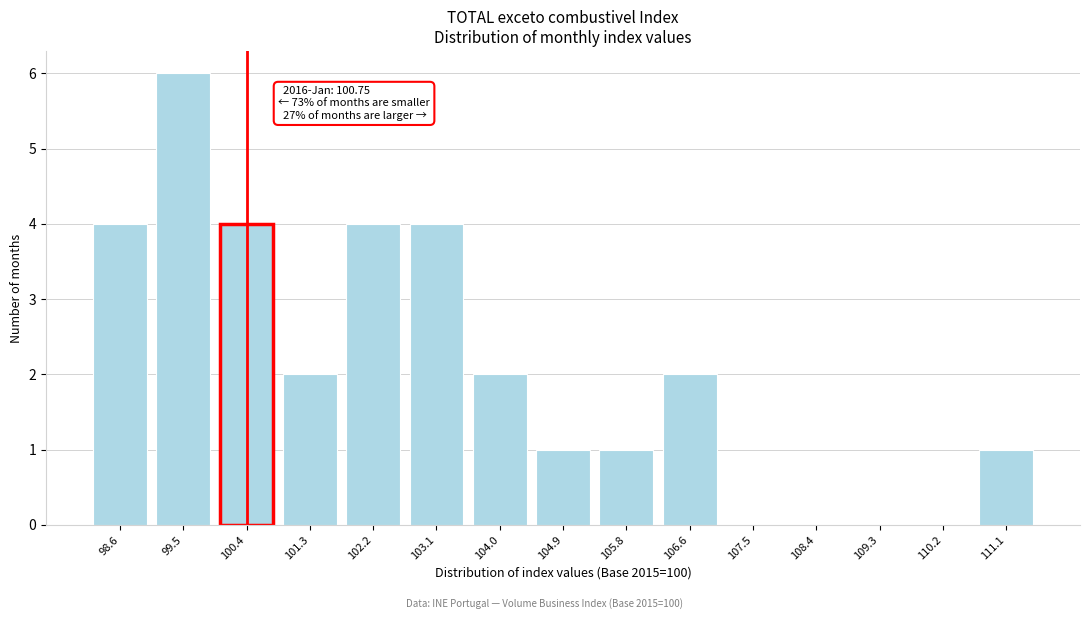

Reading right to left, what are all the values shown in this chart?

111.1=1	110.2=0	109.3=0	108.4=0	107.5=0	106.6=2	105.8=1	104.9=1	104.0=2	103.1=4	102.2=4	101.3=2	100.4=4	99.5=6	98.6=4